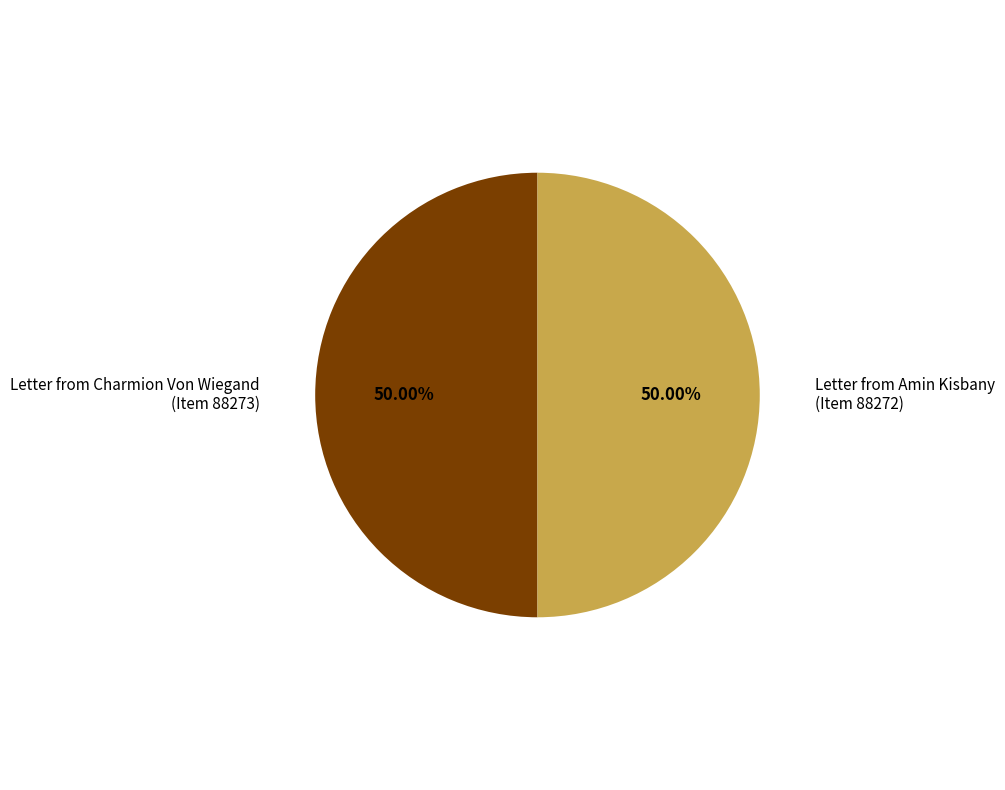

What is the ratio of the value at Letter from Amin Kisbany (Item 88272) to the value at Letter from Charmion Von Wiegand (Item 88273)?

1.0